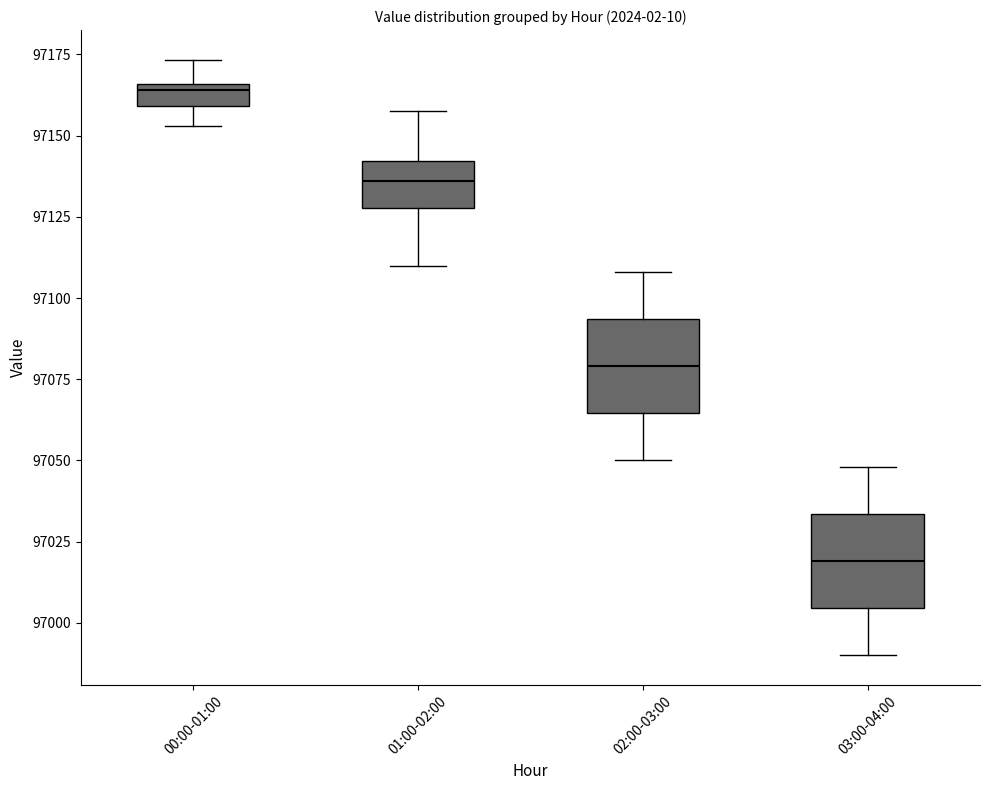

Where is the upper edge of the box for 03:00-04:00 on the y-axis? The values are not printed on the chart, so give them approximately, as read against the axis.

97035